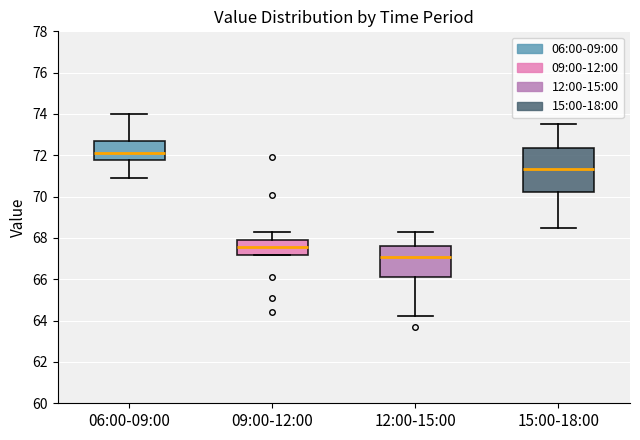

Reading left to right, transcribe this box plot: for each box, give where its median line is, the range the box spans, and where its two whiskers end, as read against the y-axis. The values are not printed on the chart, so give them approximately, as read against the axis.

06:00-09:00: median 72.2, box 71.8 to 72.6, whiskers 71.0 to 74.0
09:00-12:00: median 67.6, box 67.2 to 68.0, whiskers 67.2 to 68.4
12:00-15:00: median 67.2, box 66.2 to 67.6, whiskers 64.2 to 68.4
15:00-18:00: median 71.4, box 70.2 to 72.4, whiskers 68.6 to 73.6